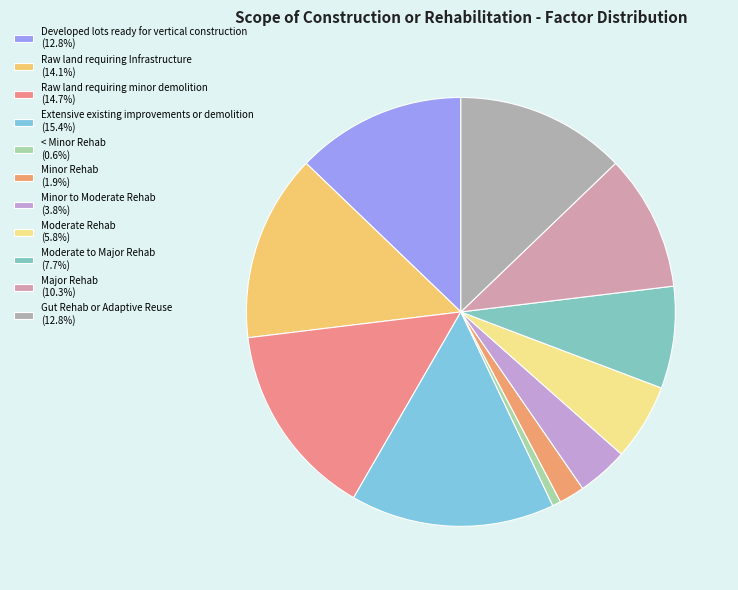

True or false: Minor to Moderate Rehab accounts for 4% of the total.

True